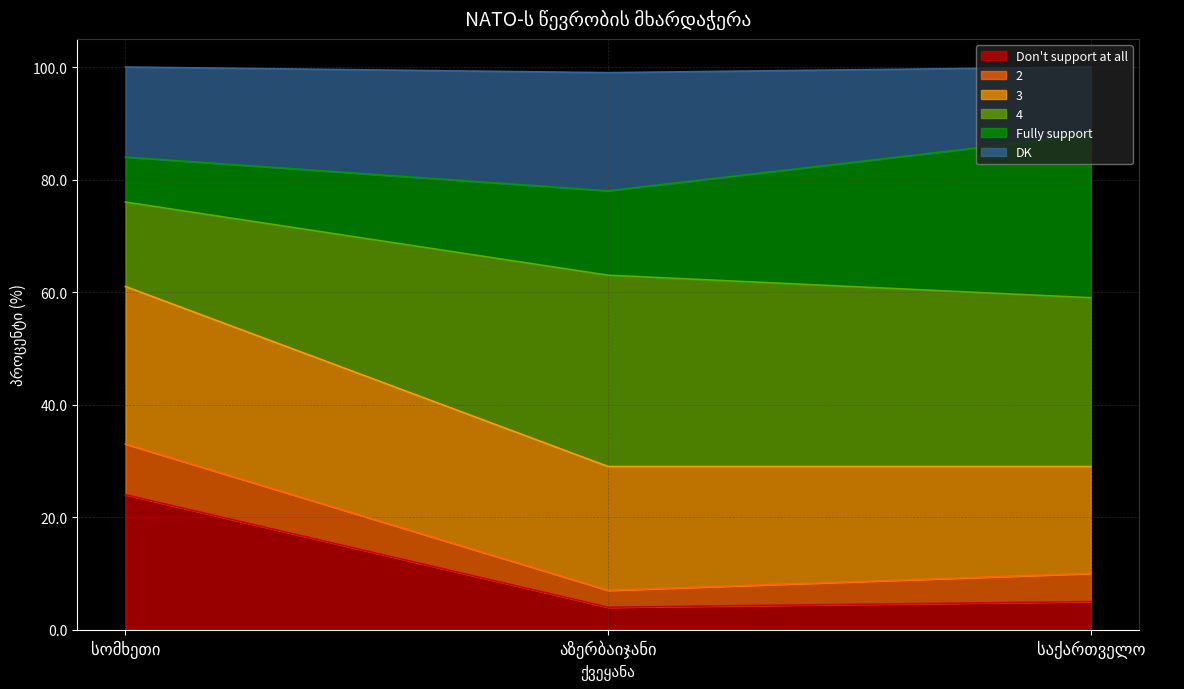

What is the highest value of the Don't support at all series?

24